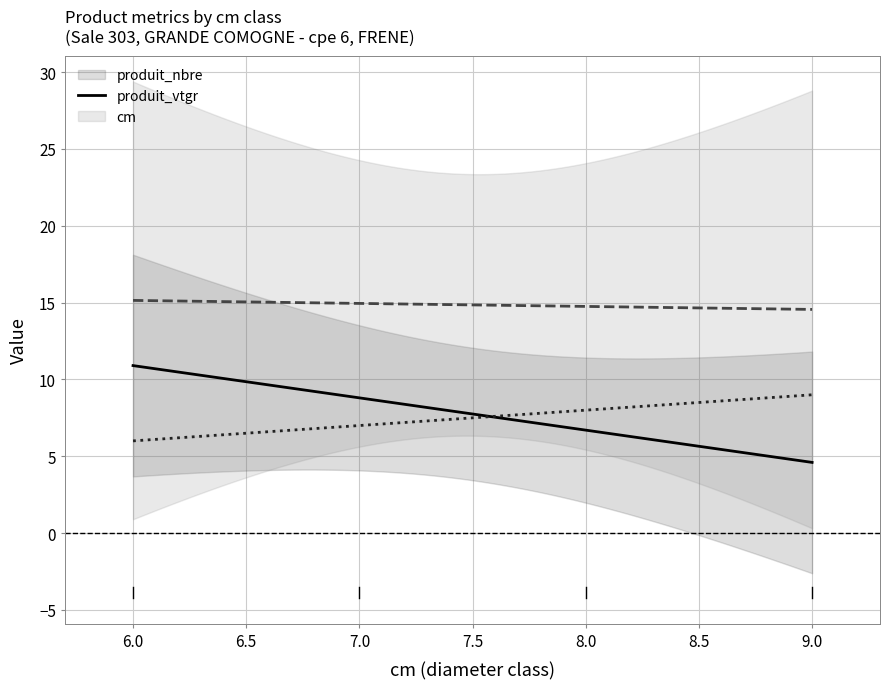

Is the value of produit_nbre at 9 greater than the value of cm at 9?

No